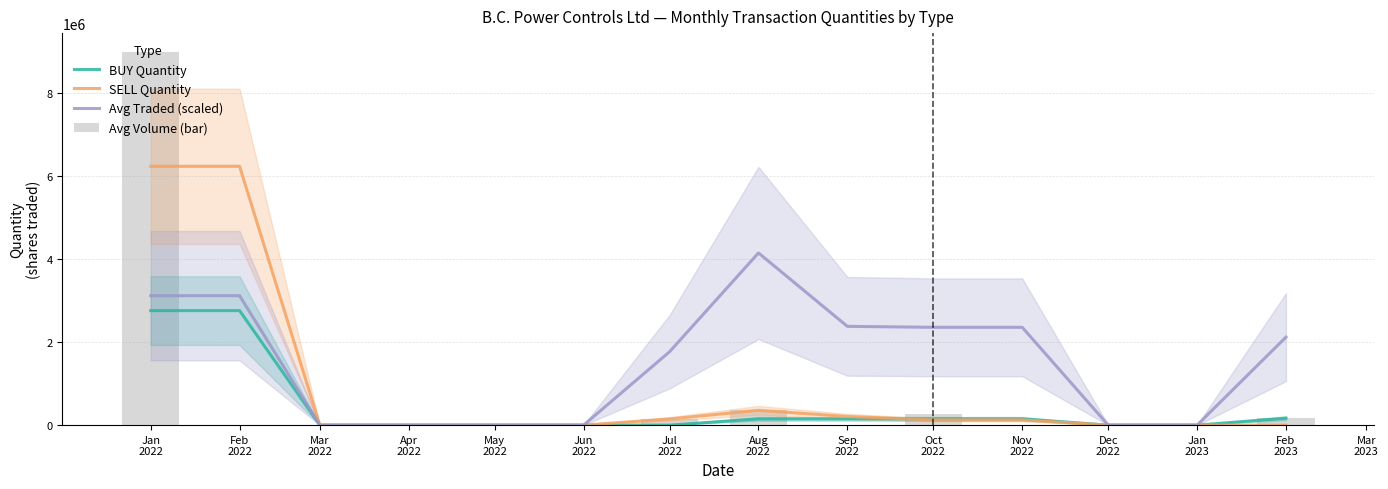

Reading right to left, what are all the values shown in this chart?

BUY Quantity: 166500.0	0.0	0.0	151000.0	151000.0	150000.0	150000.0	0.0	0.0	0.0	0.0	0.0	2758455.5	2758455.5
SELL Quantity: 0.0	0.0	0.0	126000.0	126000.0	208000.0	356271.0	148271.0	0.0	0.0	0.0	0.0	6235056.5	6235056.5
Avg Traded (scaled): 2119242.4	0.0	0.0	2356123.8	2356123.8	2379388.9	4147539.3	1768150.4	0.0	0.0	0.0	0.0	3117528.2	3117528.2
Avg Volume (bar): 166500.0	0.0	0.0	0.0	277000.0	0.0	358000.0	148271.0	0.0	0.0	0.0	0.0	0.0	8993512.0